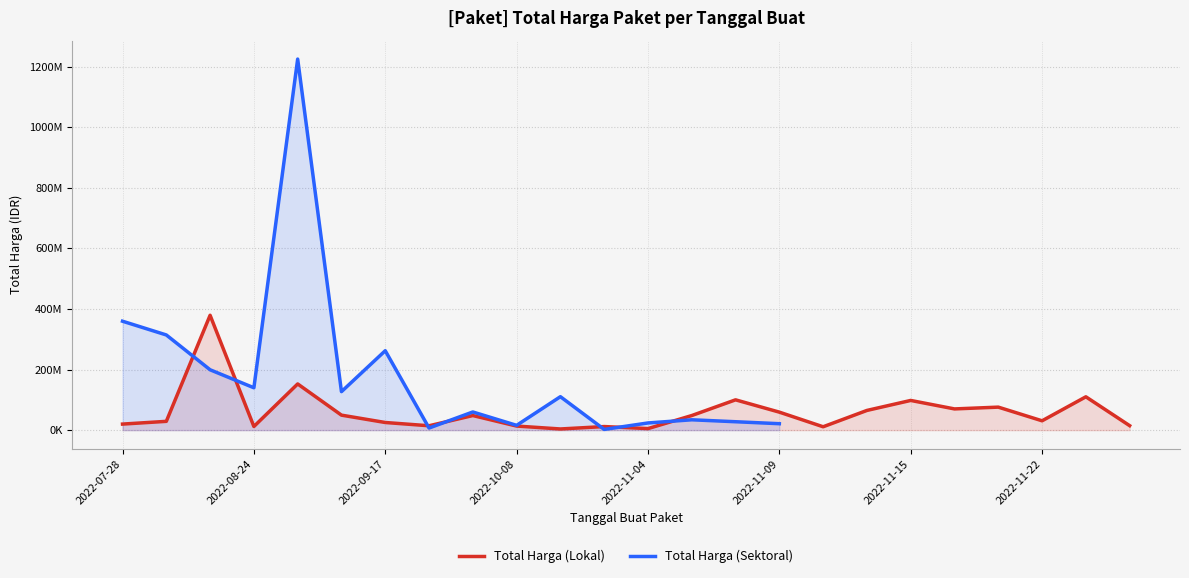

True or false: Total Harga (Lokal) and Total Harga (Sektoral) intersect in this chart.

True